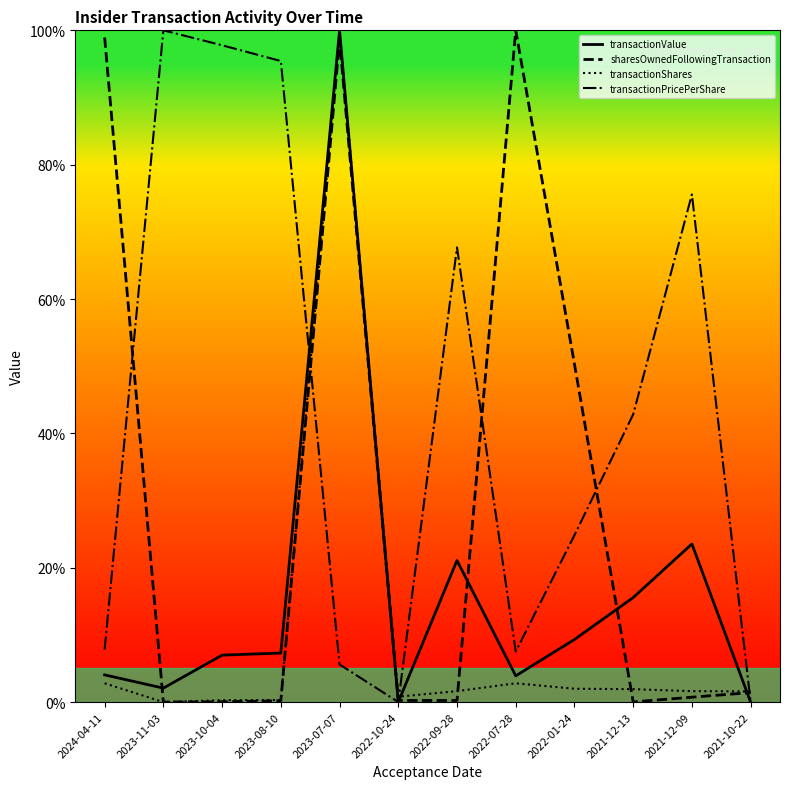

At how many categories does at least one series exceed 42?

10